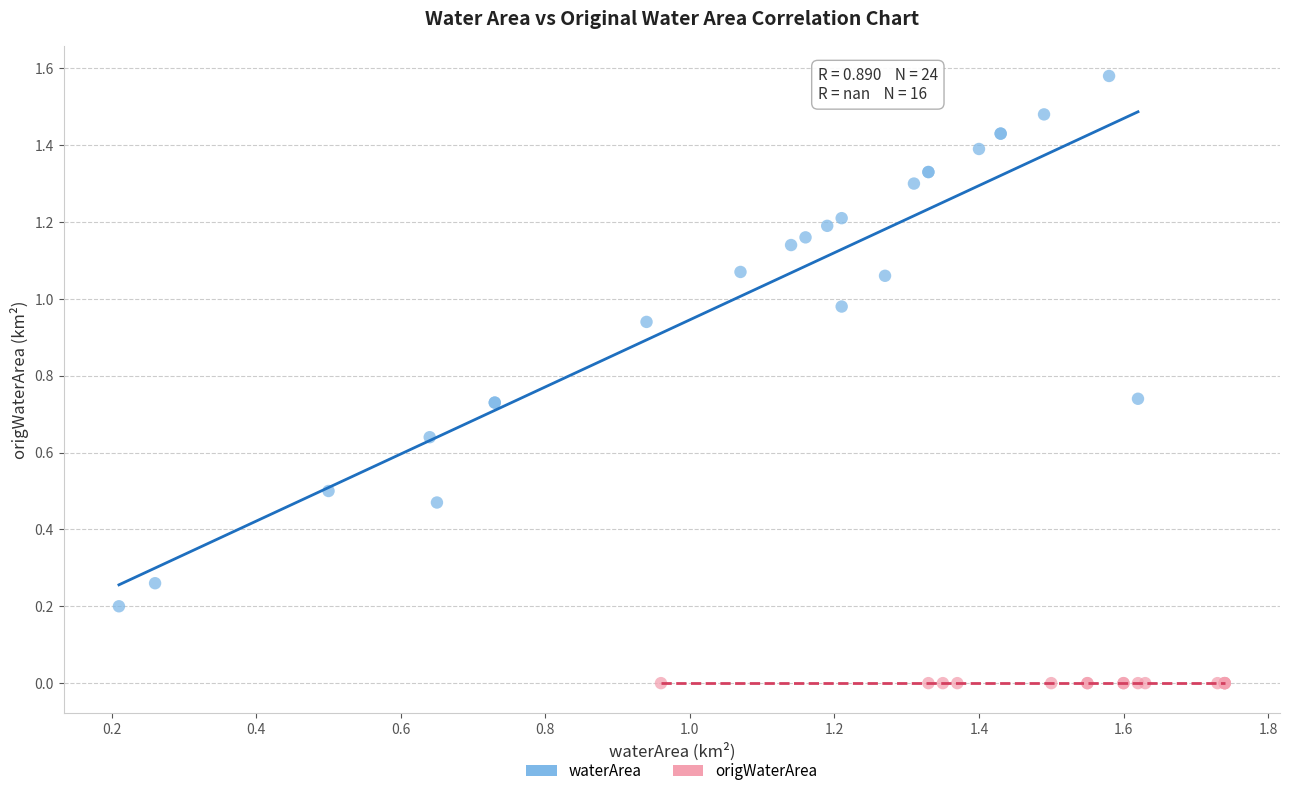

Which series contains the highest Y value?

waterArea